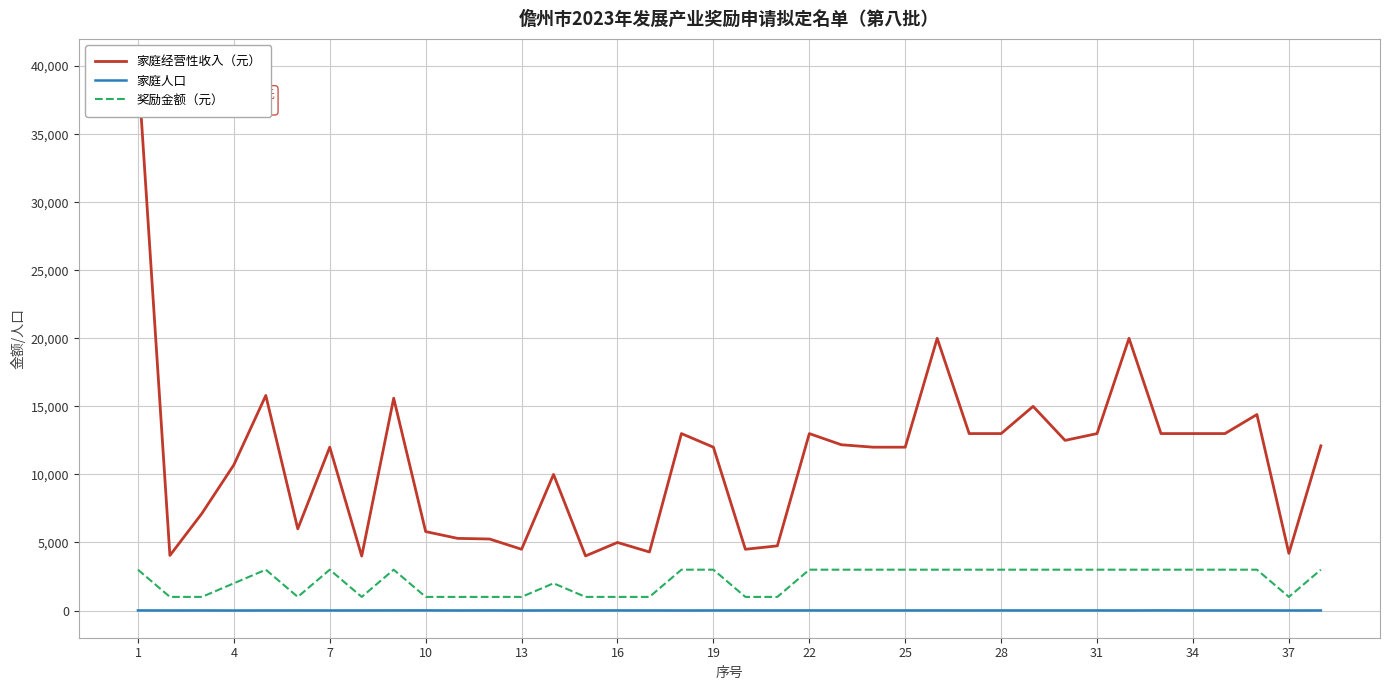

True or false: 家庭人口 and 奖励金额（元） intersect in this chart.

False